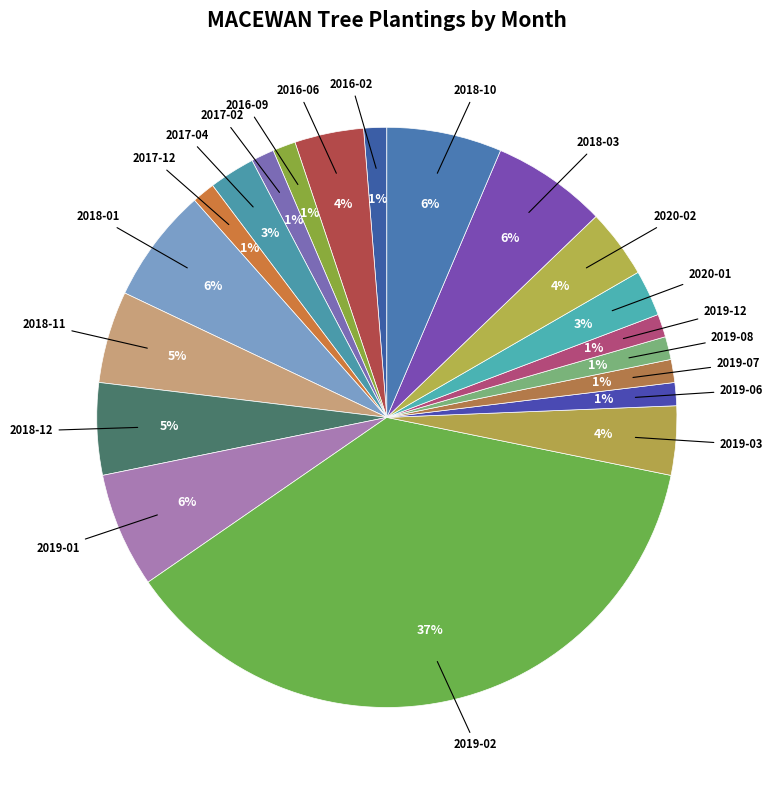

Rank the categories by value from lowest to highest.

2016-02, 2016-09, 2017-02, 2017-12, 2019-06, 2019-07, 2019-08, 2019-12, 2017-04, 2020-01, 2016-06, 2019-03, 2020-02, 2018-11, 2018-12, 2018-01, 2019-01, 2018-03, 2018-10, 2019-02